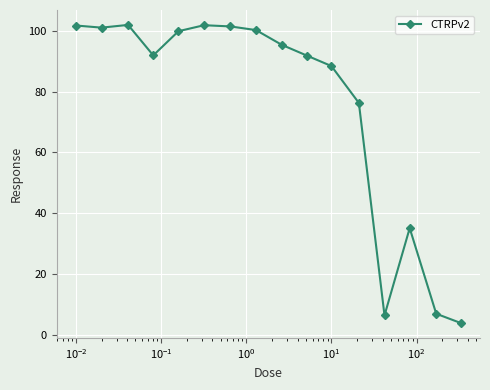

What is the greatest value displayed?

102.0